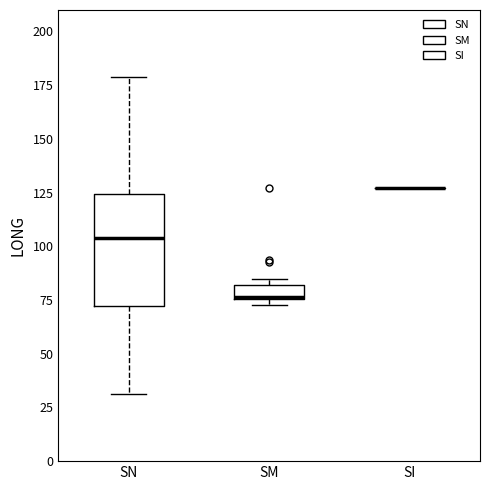

Which box is the tallest, from its lower edge to its upper edge?

SN